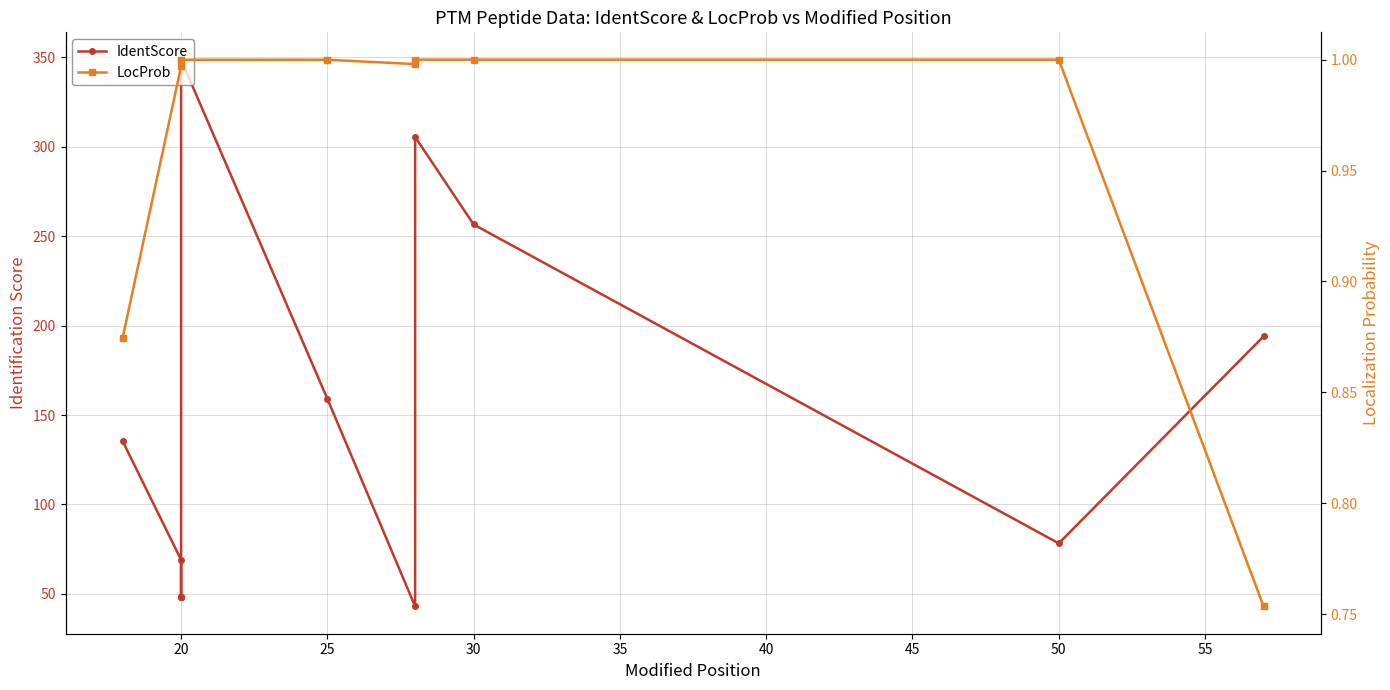

What is the sum of the LocProb values at 20 and 25?

2.0